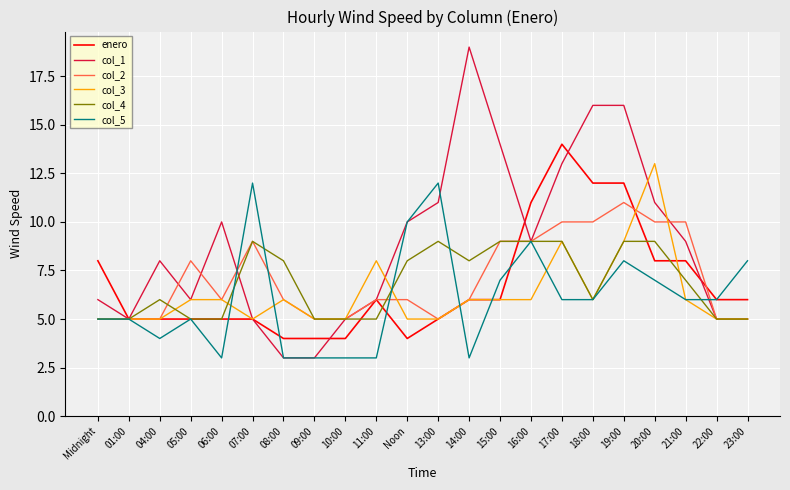

After their last crossing, which series has the higher values: col_4 or enero?

enero